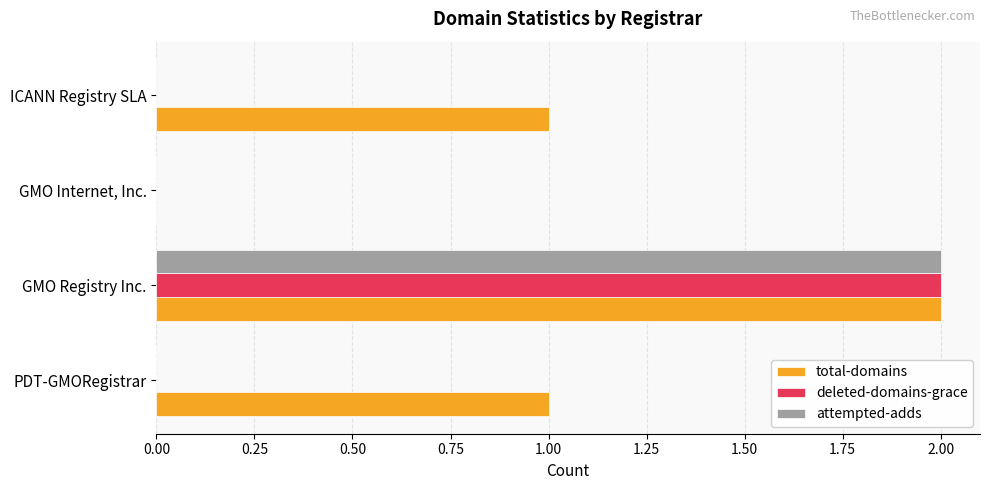

The attempted-adds series shows 2 at GMO Registry Inc.. True or false?

True